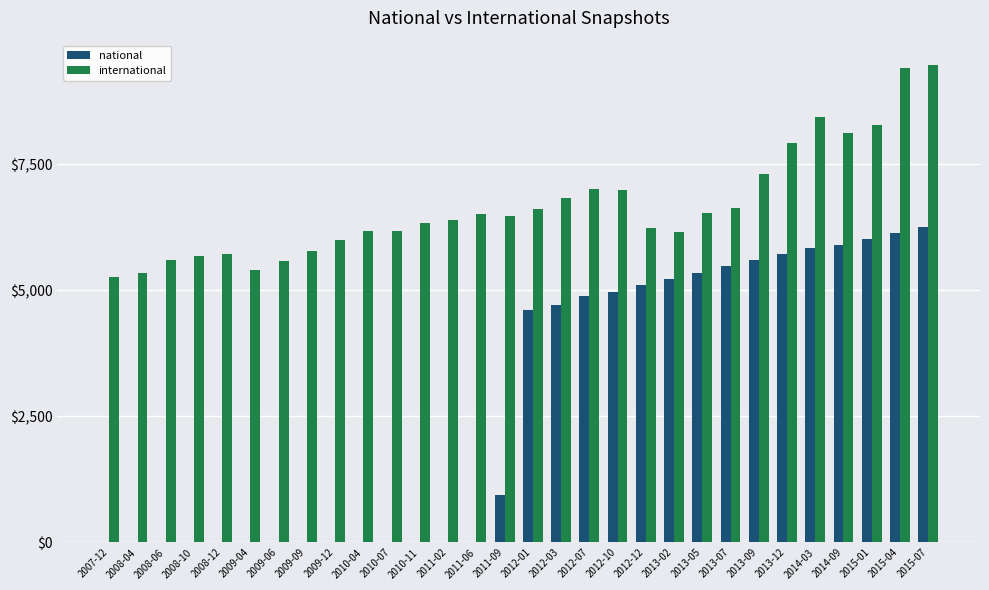

How many categories are shown in the chart?

30